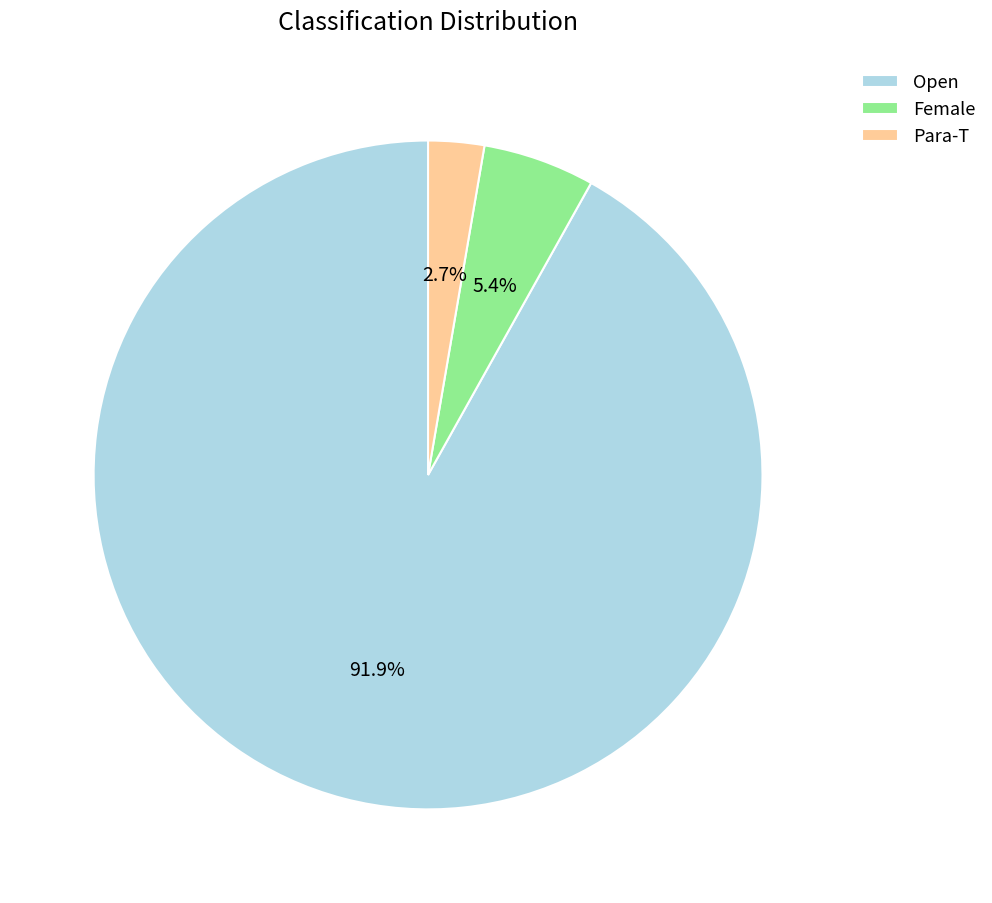

What is the ratio of the value at Female to the value at Para-T?

2.0